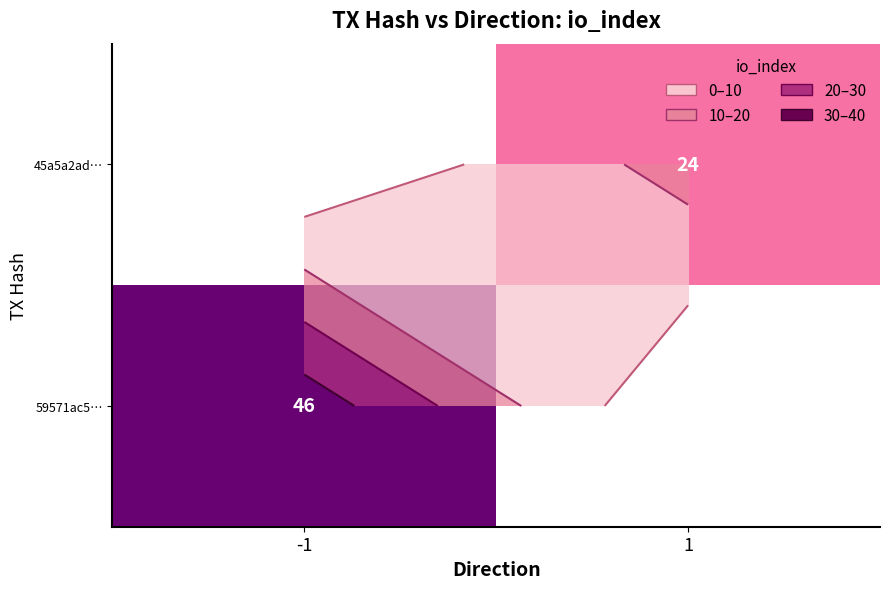

Rank the series by their average value, from lowest to highest.

45a5a2ad…, 59571ac5…